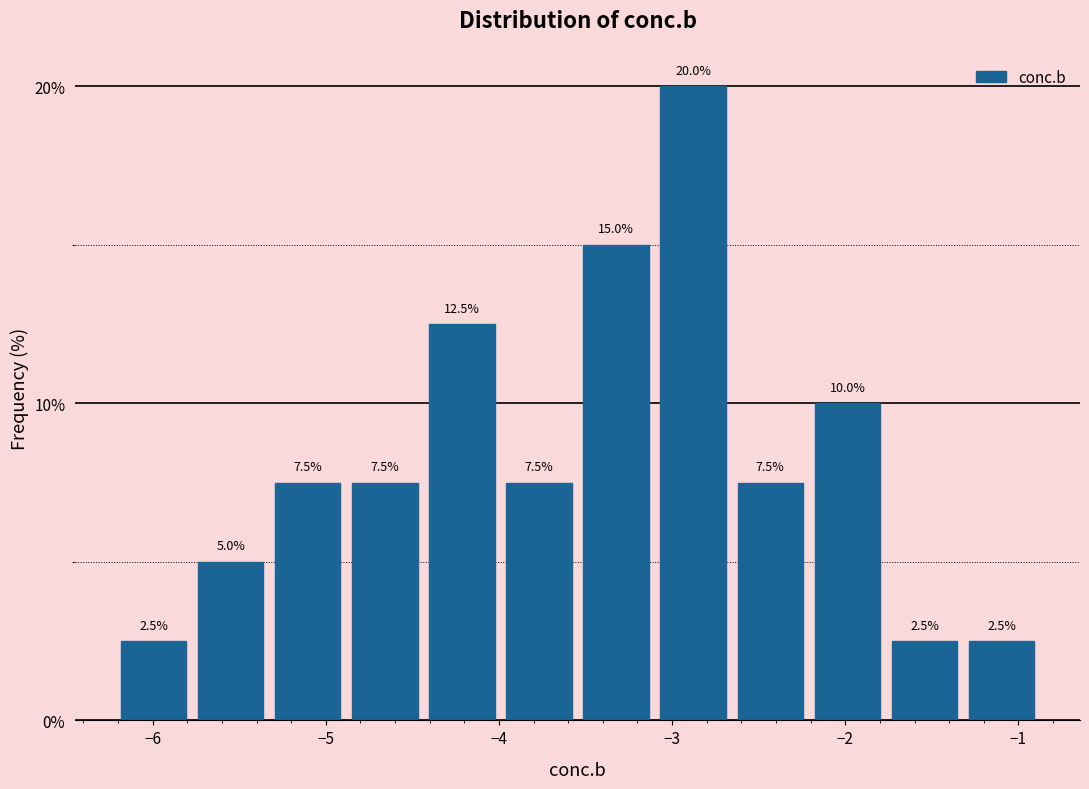

What is the height of the bar covering -4.0 to -3.5 on the x-axis? The bar edges are not printed on the chart, so give them approximately, as read against the axis.

7.5